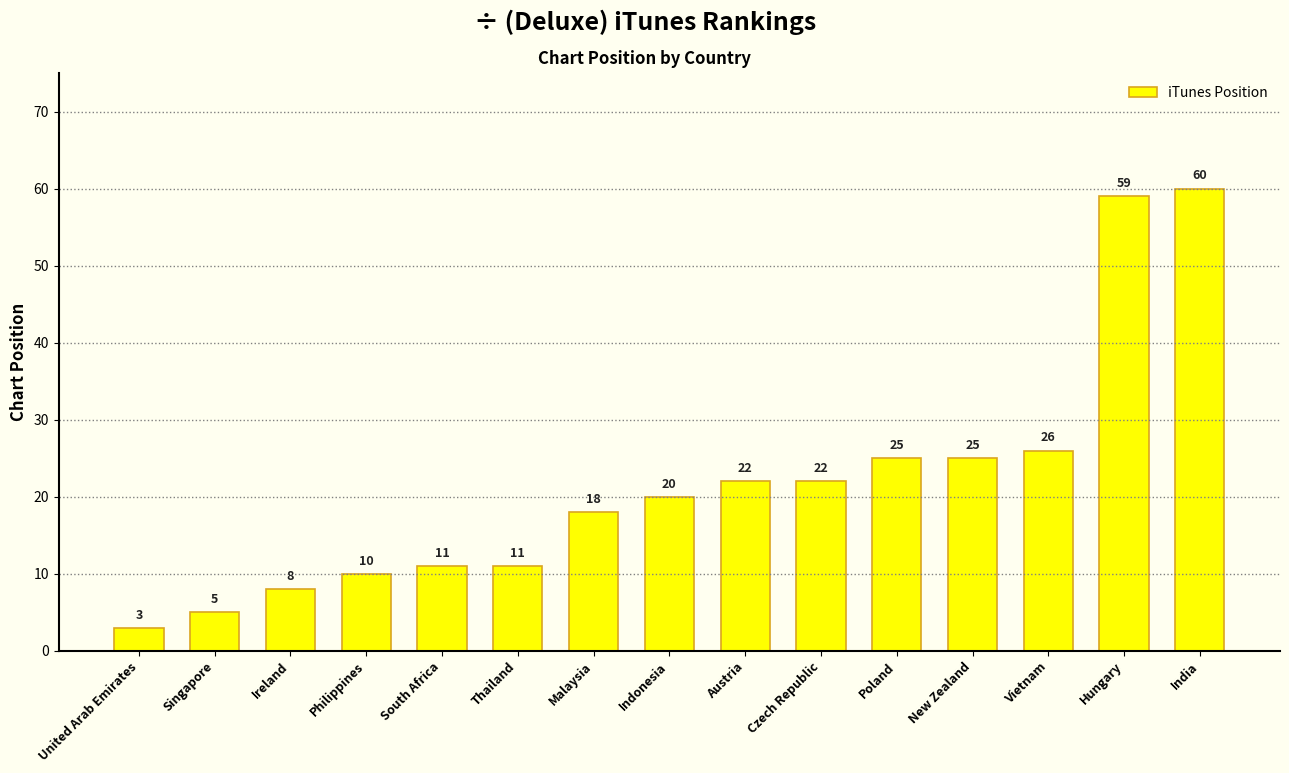

How many categories are shown in the chart?

15